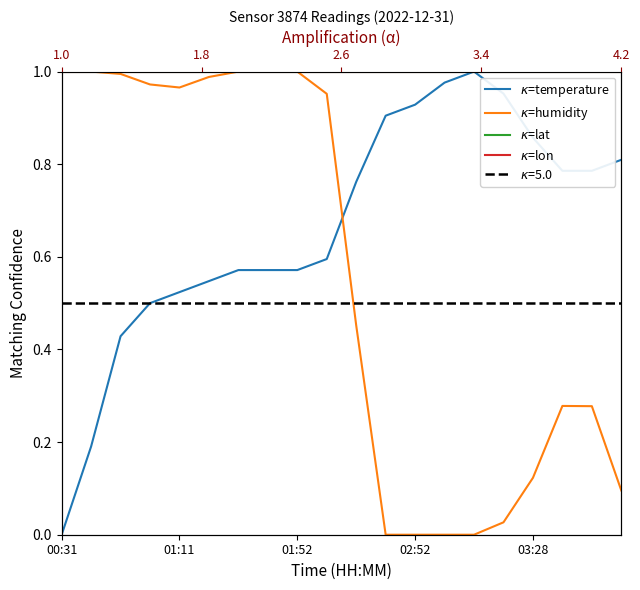

What is the maximum value for $\kappa$=lat?

1.0